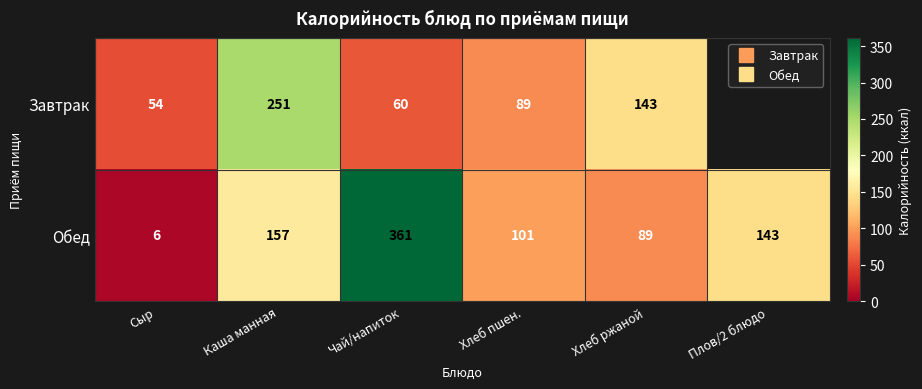

How many values in the Обед series exceed 143?

2